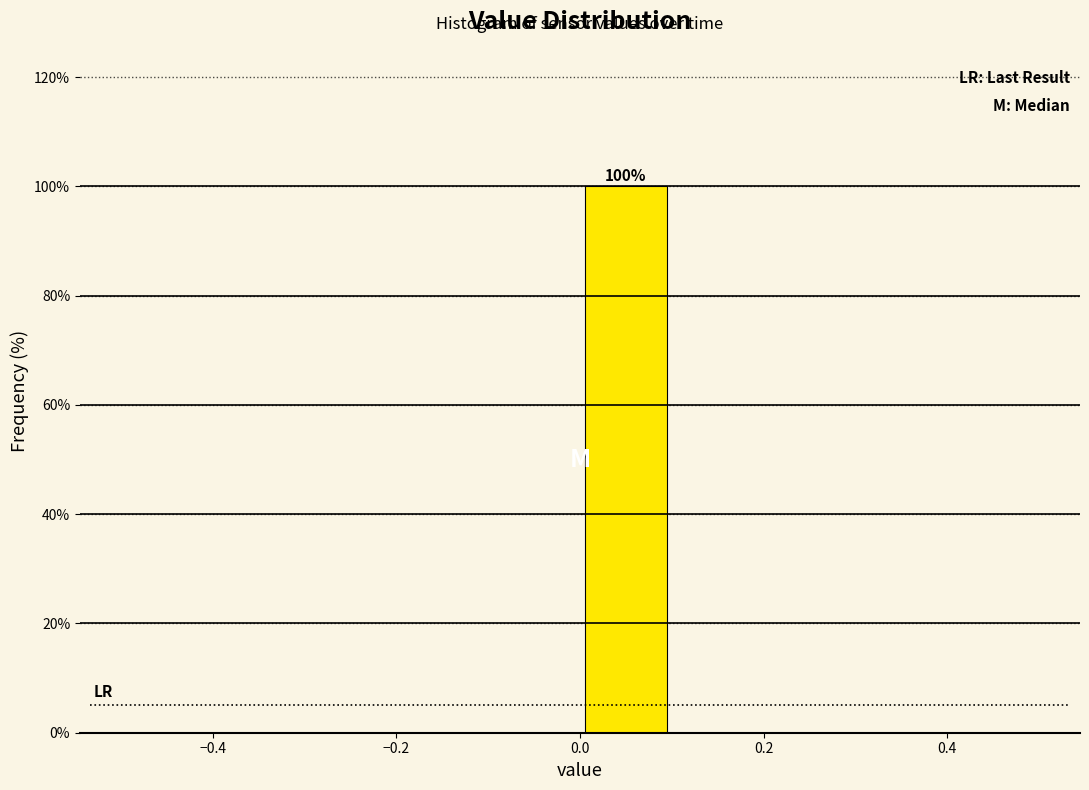

Which range on the x-axis has the tallest bar?

0.0 to 0.1